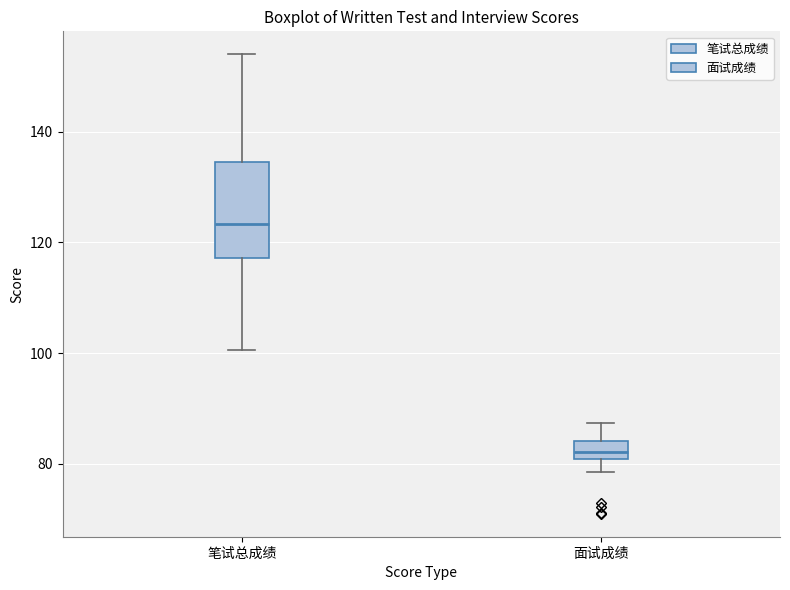

Where does the lower whisker of the box for 笔试总成绩 end on the y-axis? The values are not printed on the chart, so give them approximately, as read against the axis.

100